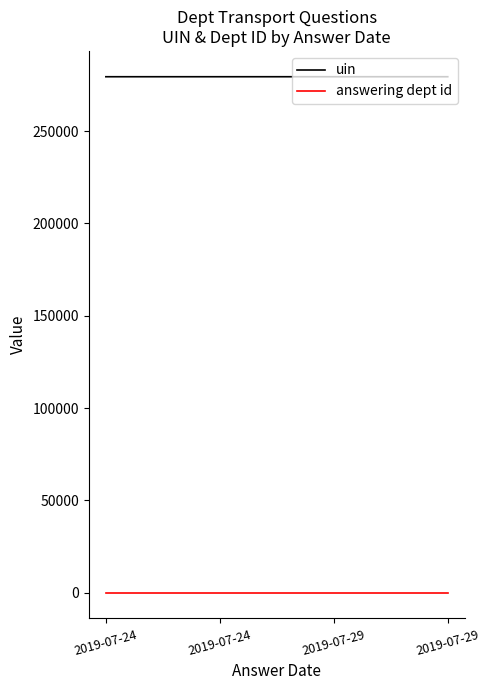

True or false: answering dept id and uin cross at least once.

False